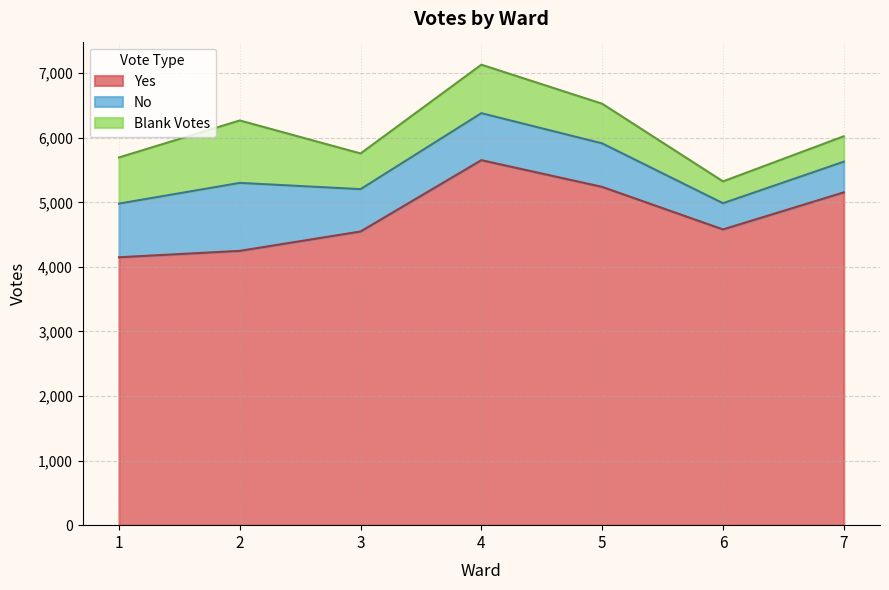

Which series changed the most between 1 and 2?

Blank Votes